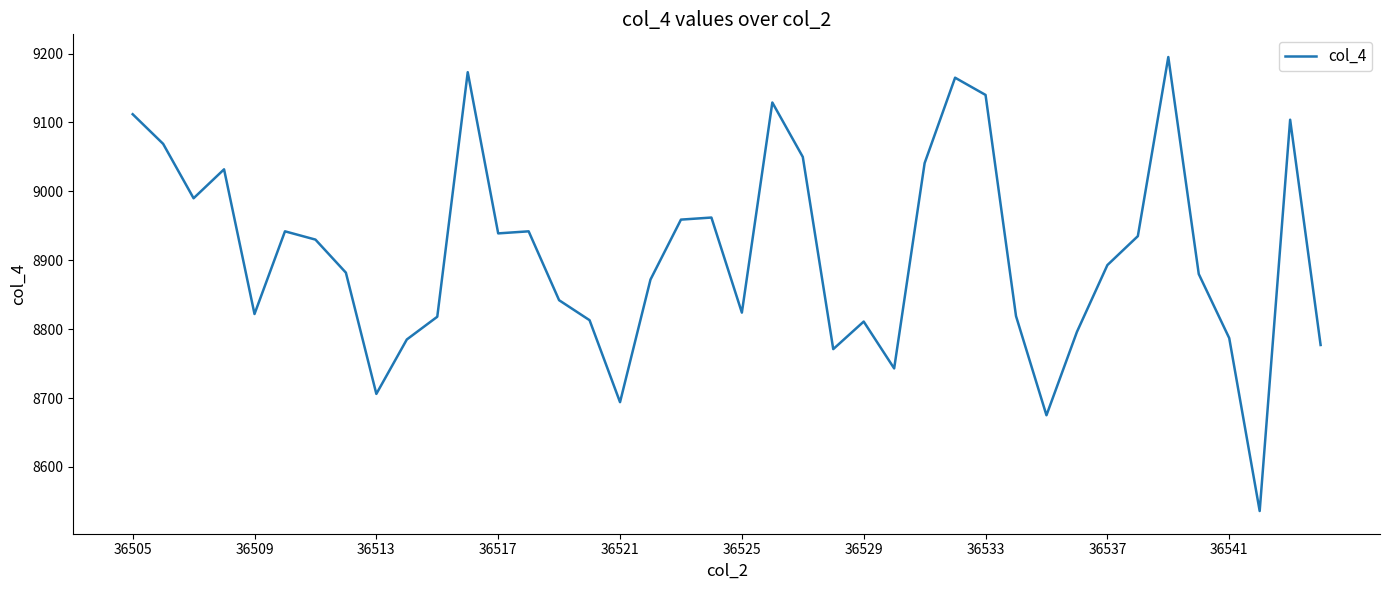

What is the smallest value displayed?

8536